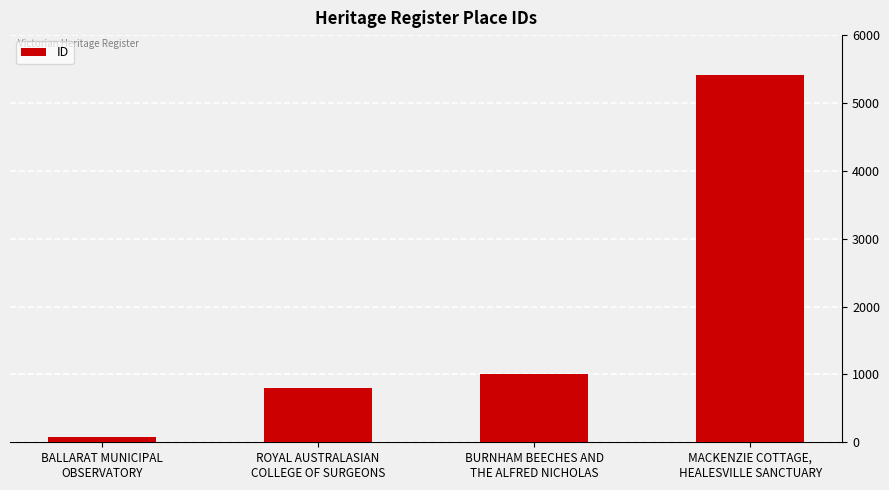

Between BURNHAM BEECHES AND
THE ALFRED NICHOLAS and MACKENZIE COTTAGE,
HEALESVILLE SANCTUARY, which is larger?

MACKENZIE COTTAGE,
HEALESVILLE SANCTUARY